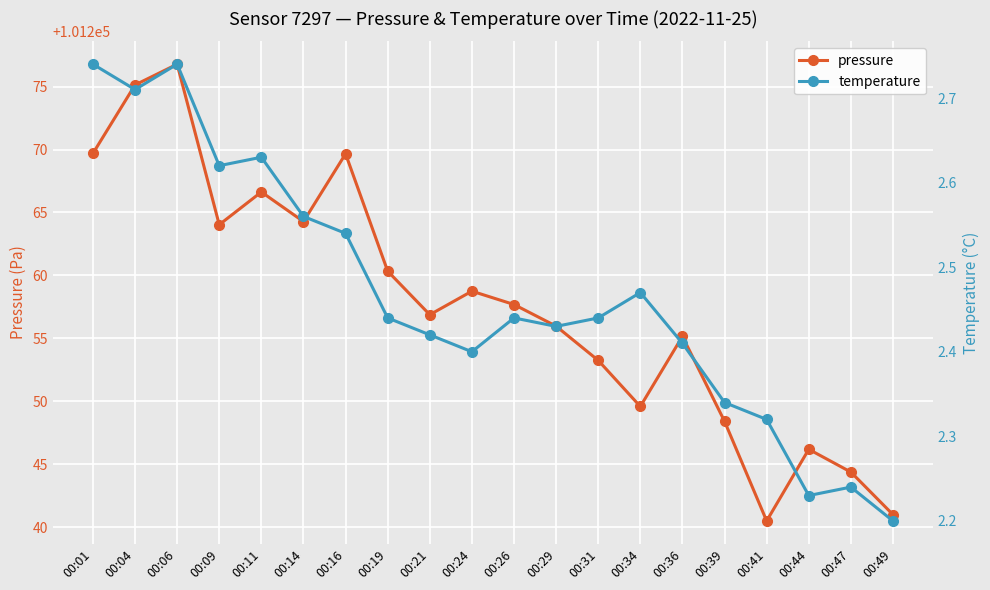

Which label corresponds to the largest value in the chart?

00:06